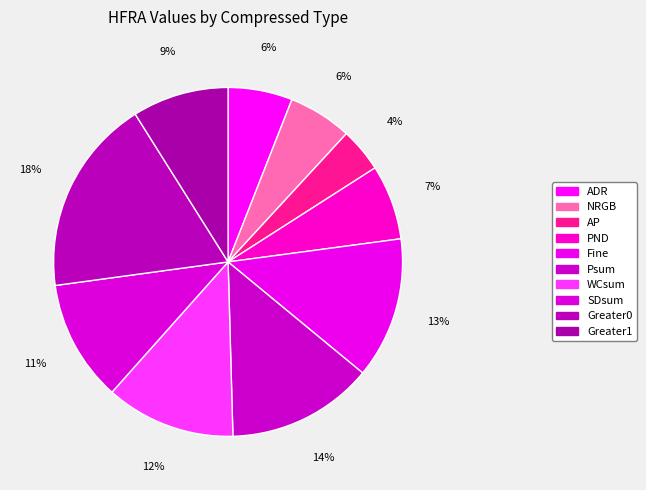

To the nearest percent, what is the average slice percentage?

10%